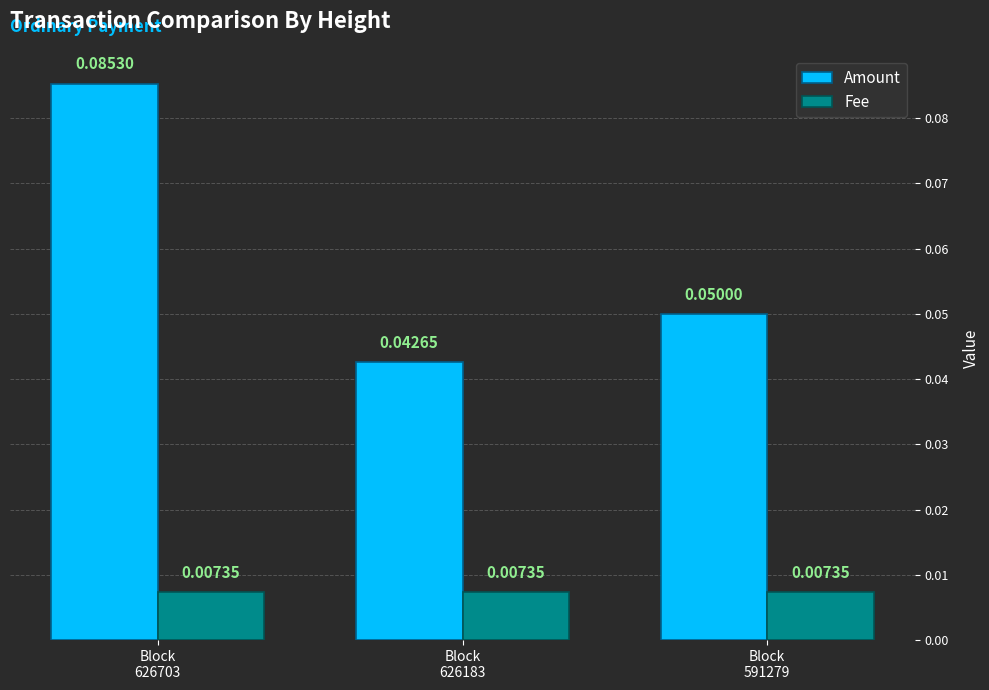

Count the number of data series in this chart.

2